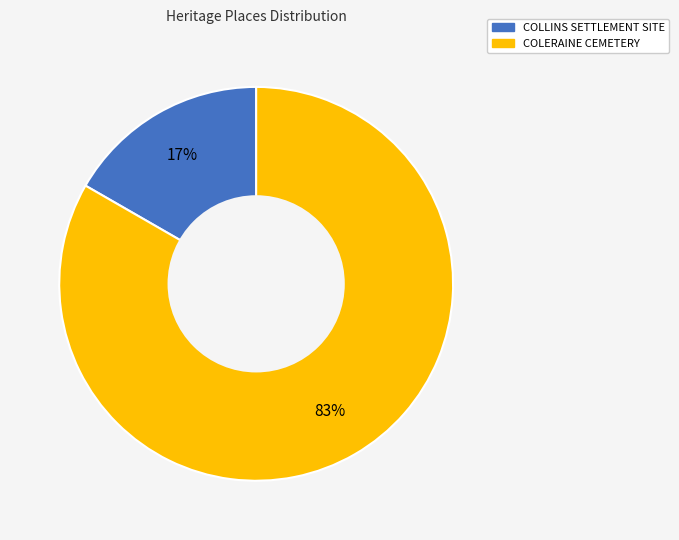

Which category accounts for the majority?

COLERAINE CEMETERY